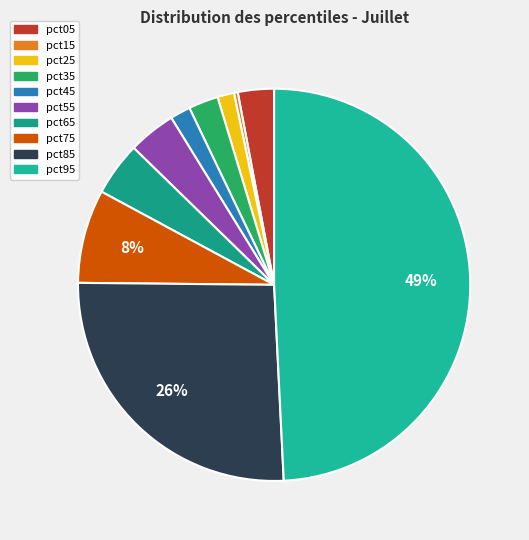

Combined, what portion of the pie is pct65 and pct95?

53.6%